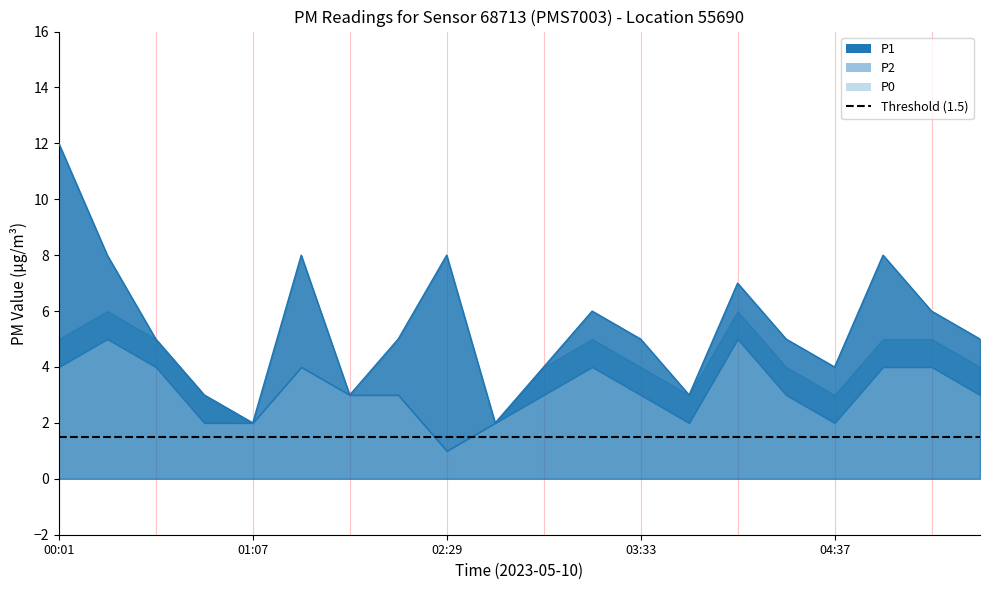

What are all the series names shown in the legend?

P1, P2, P0